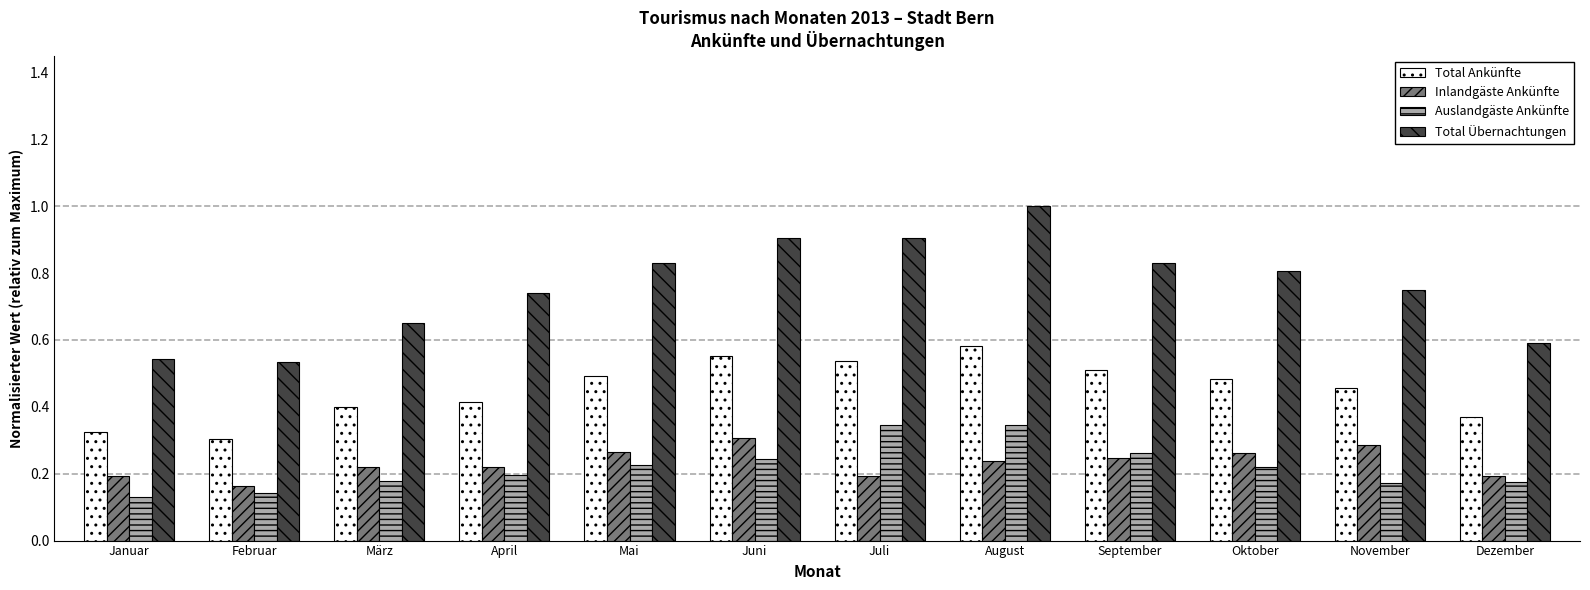

Which series has the widest spread of values?

Total Übernachtungen